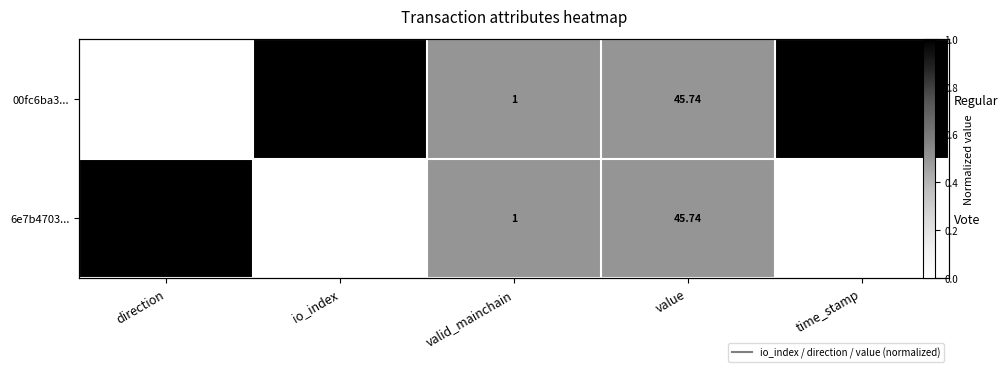

What is the difference between the maximum and minimum values in the 00fc6ba3... series?

1.0